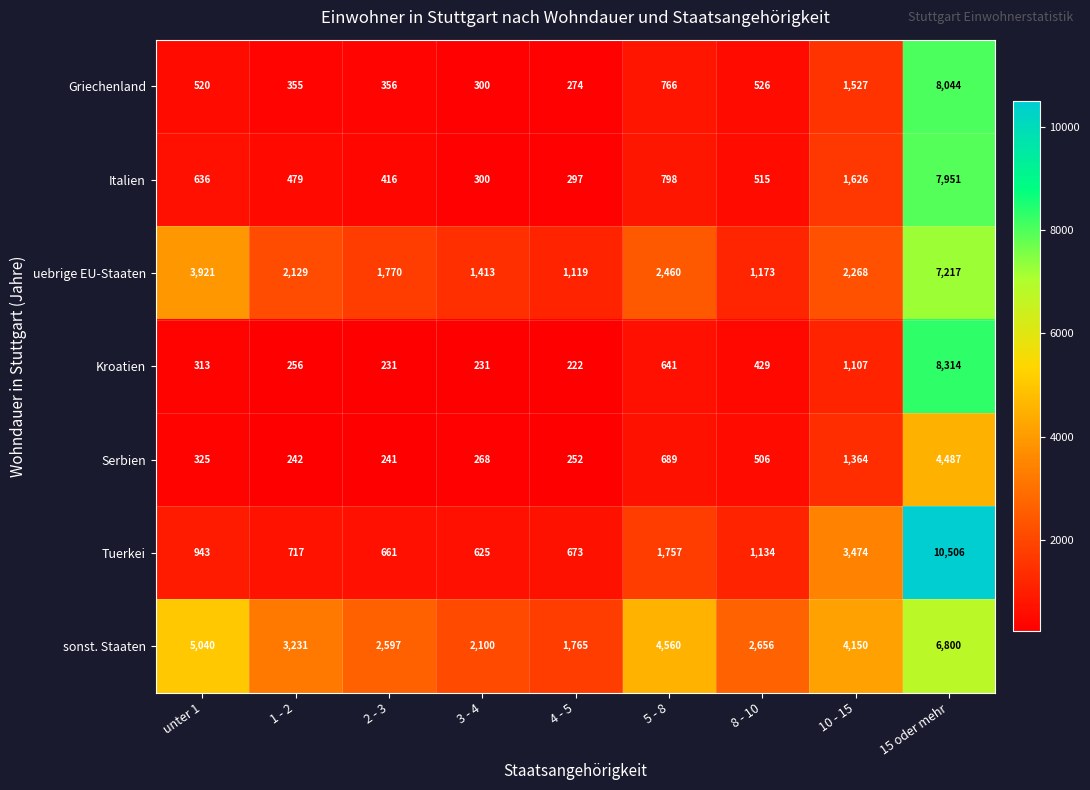

Which series has the largest range (max minus min)?

Tuerkei